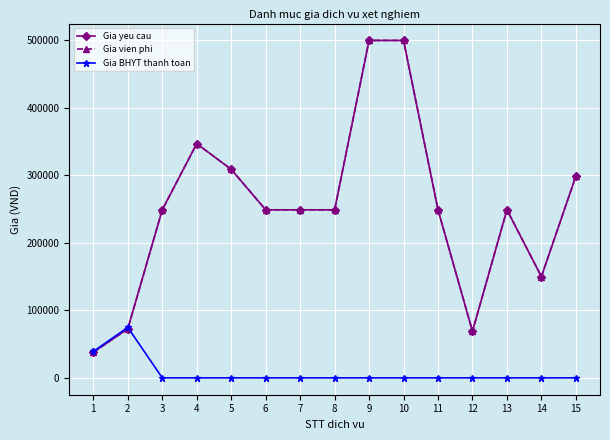

Reading left to right, what are all the values shown in this chart?

Gia yeu cau: 38000	72600	249000	347000	309000	249000	249000	249000	500000	500000	249000	69000	249000	150000	299000
Gia vien phi: 38000	72600	249000	347000	309000	249000	249000	249000	500000	500000	249000	69000	249000	150000	299000
Gia BHYT thanh toan: 39100	74800	0	0	0	0	0	0	0	0	0	0	0	0	0